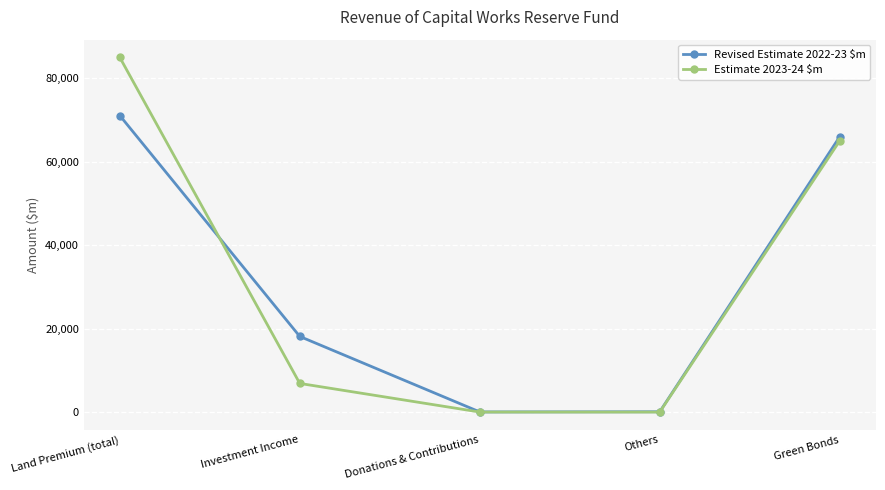

What is the total value across all series at Investment Income?

24983